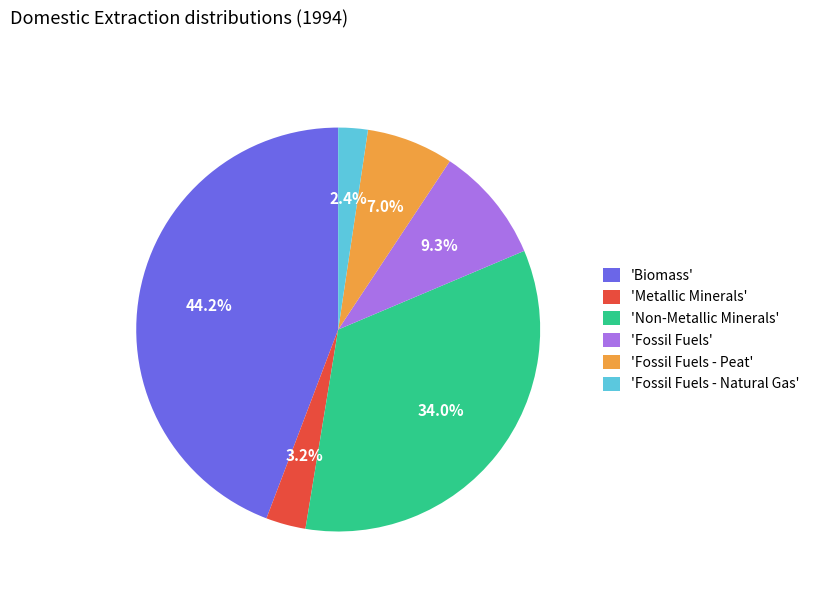

What is the smallest slice in the pie chart?

'Fossil Fuels - Natural Gas'